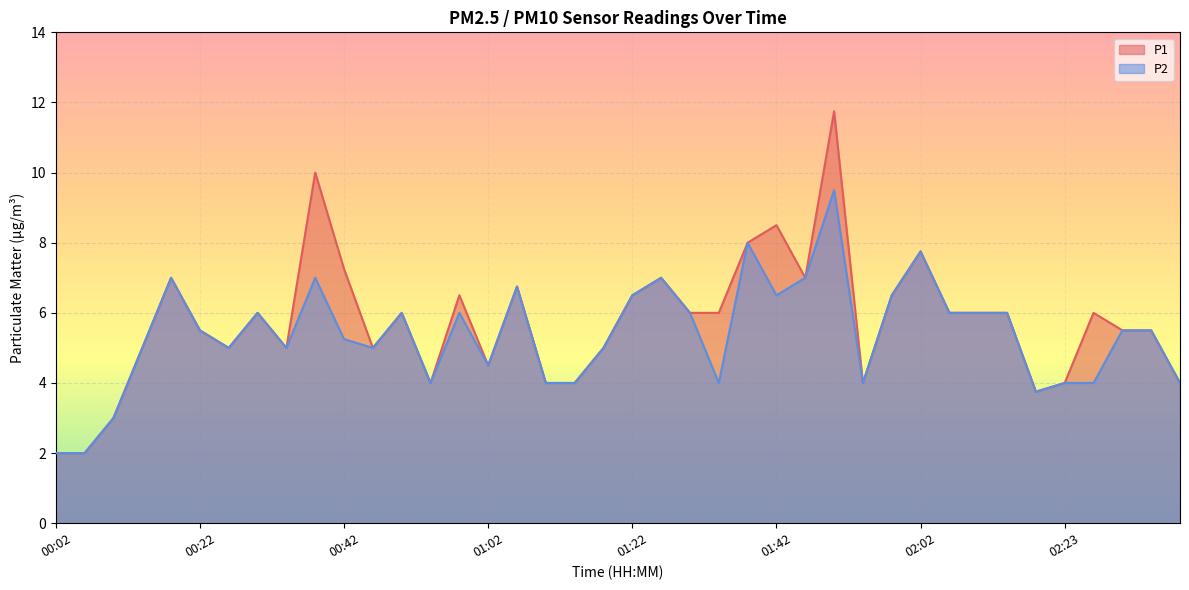

What is the approximate value of P1 at 00:58?

6.5